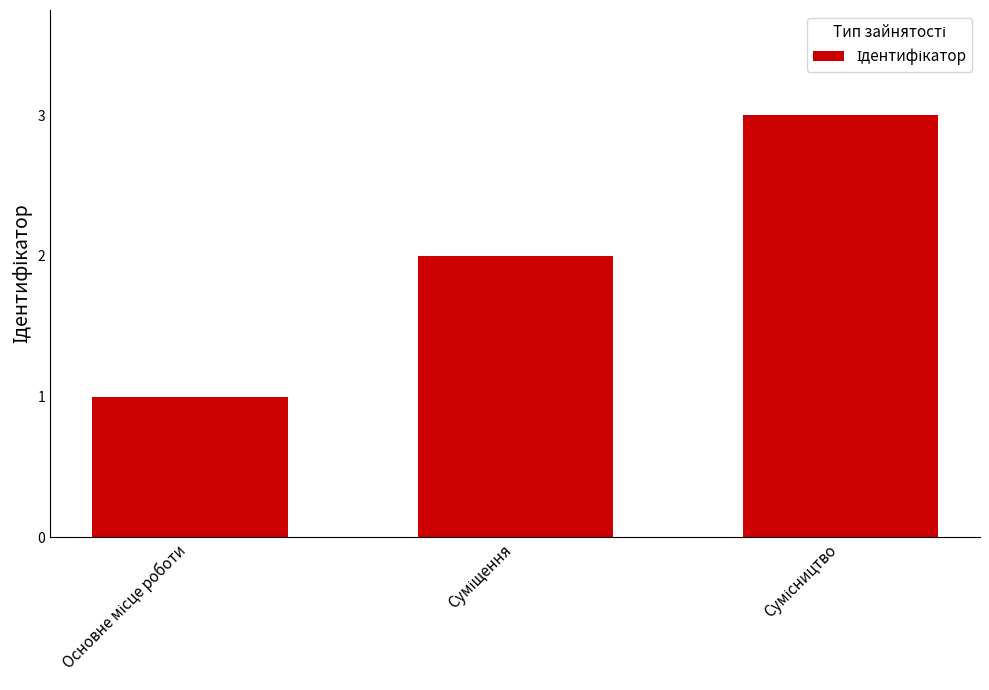

Count the number of data series in this chart.

1